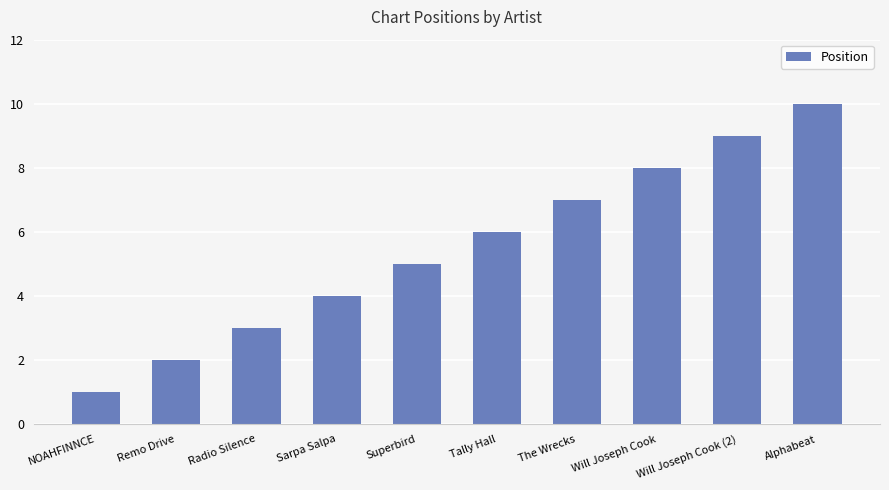

What is the sum of all values?

55